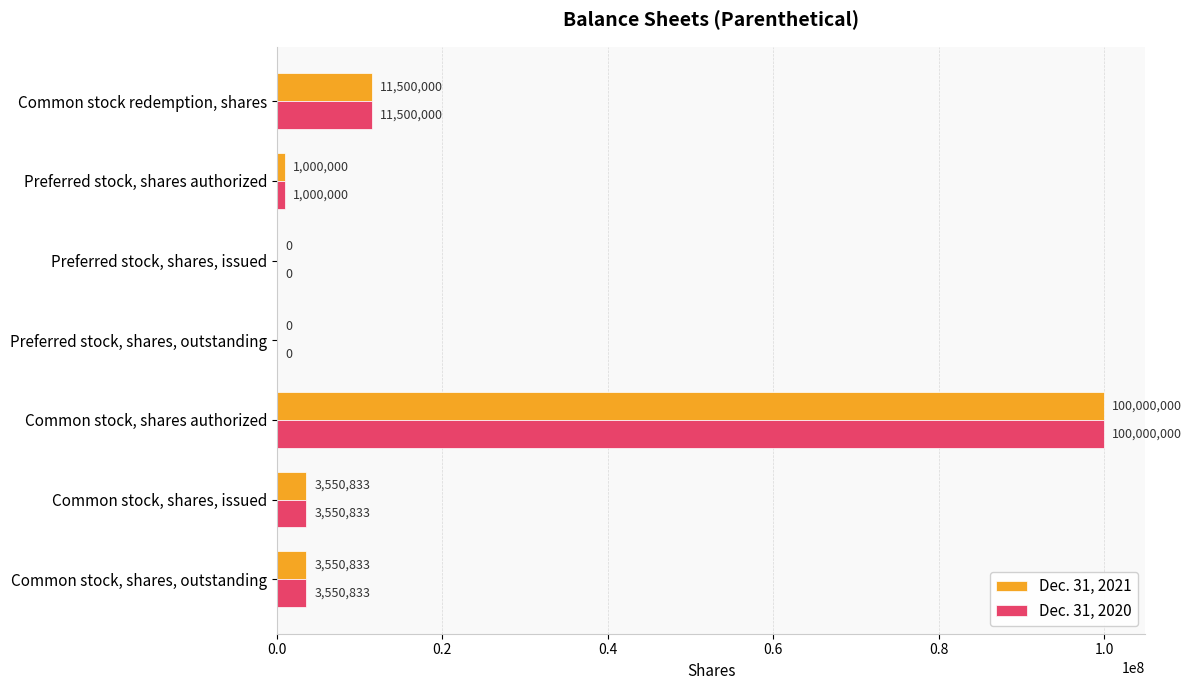

True or false: Dec. 31, 2020 has a value of -47075370 at Preferred stock, shares, outstanding.

False